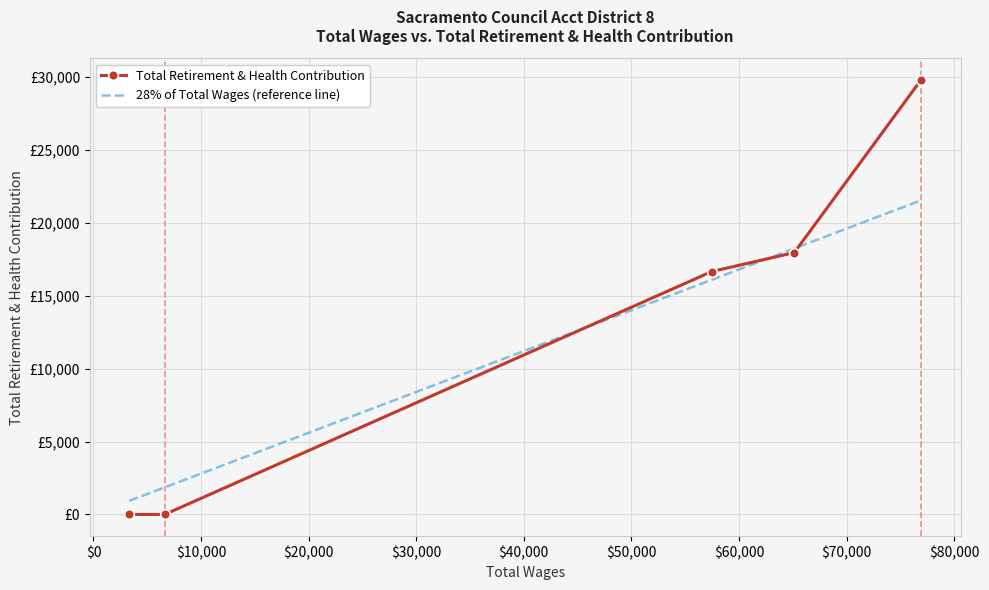

How many values in the Total Retirement & Health Contribution series exceed 16660?

2